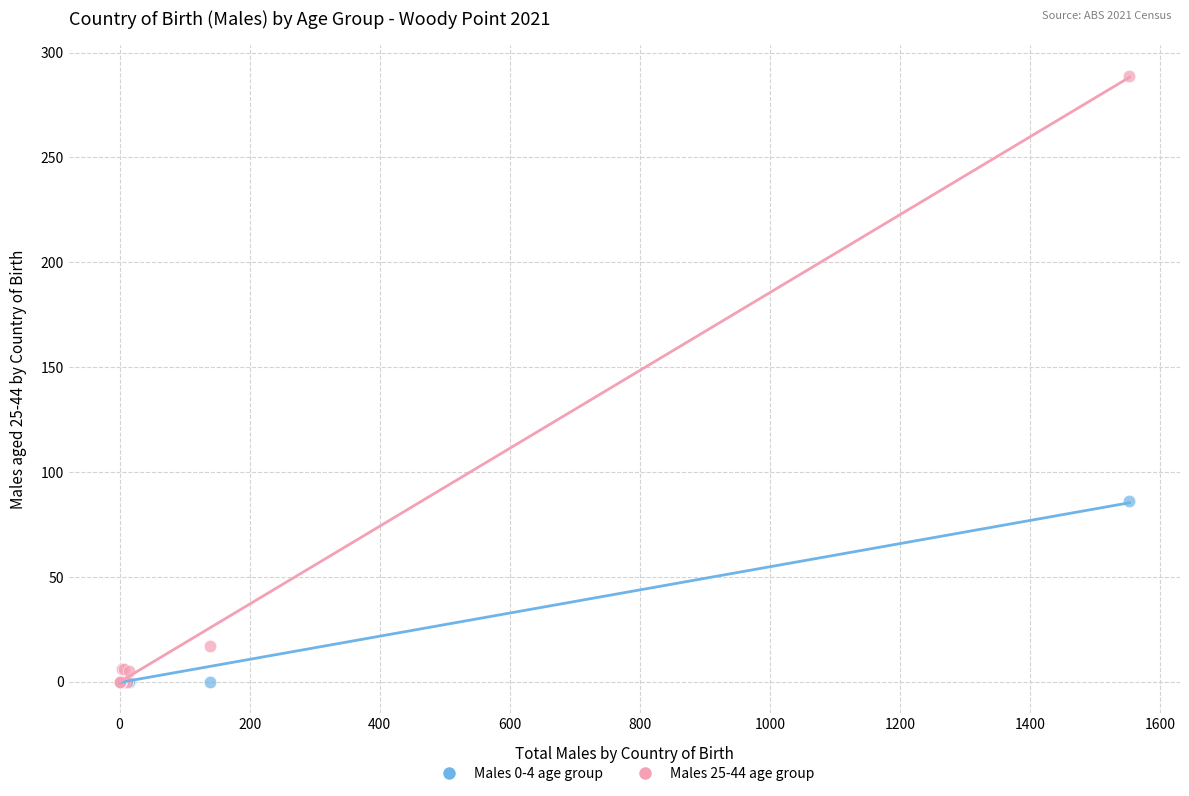

What are all the series names shown in the legend?

Males 0-4 age group, Males 25-44 age group